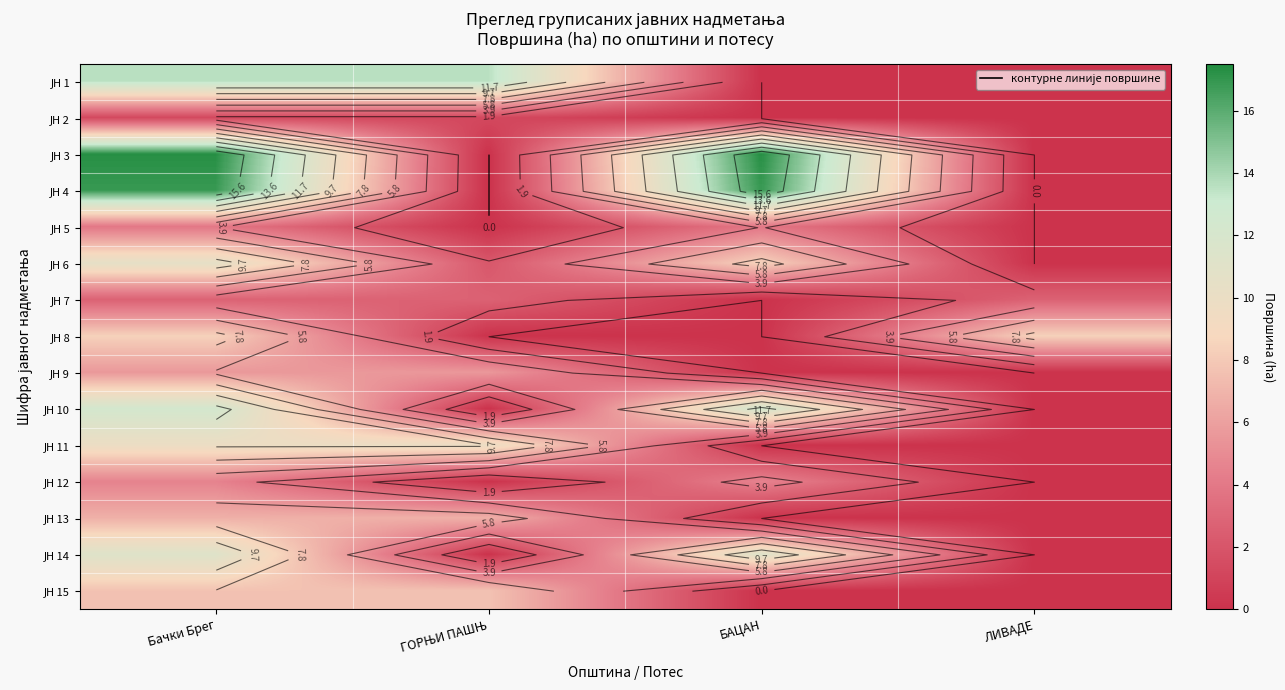

List the series in order of their peak value, lowest first.

ЈН 2, ЈН 7, ЈН 5, ЈН 12, ЈН 9, ЈН 13, ЈН 15, ЈН 8, ЈН 11, ЈН 6, ЈН 14, ЈН 10, ЈН 1, ЈН 4, ЈН 3